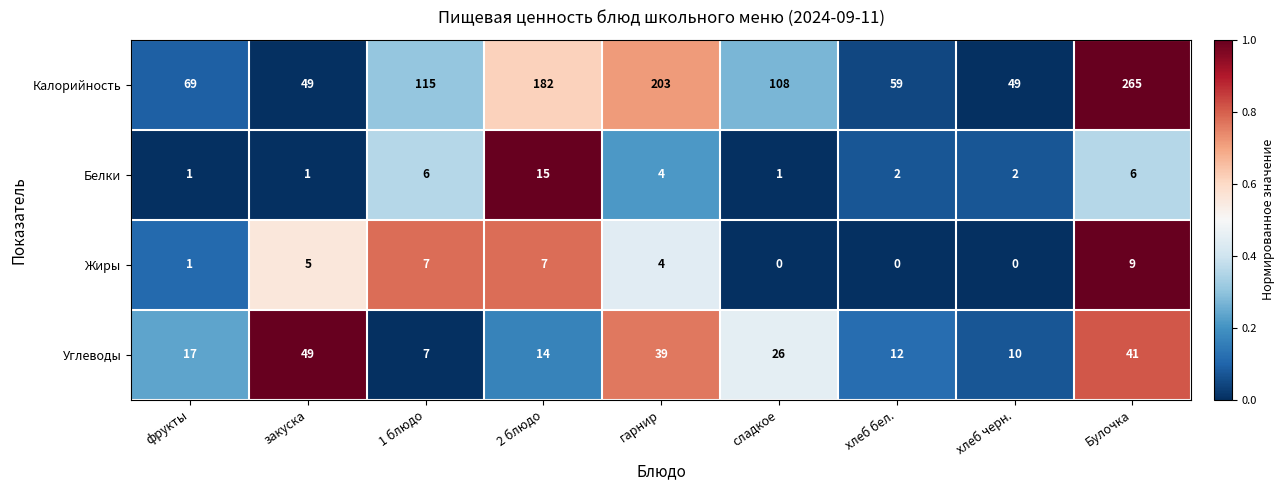

Count the number of categories in the chart.

9